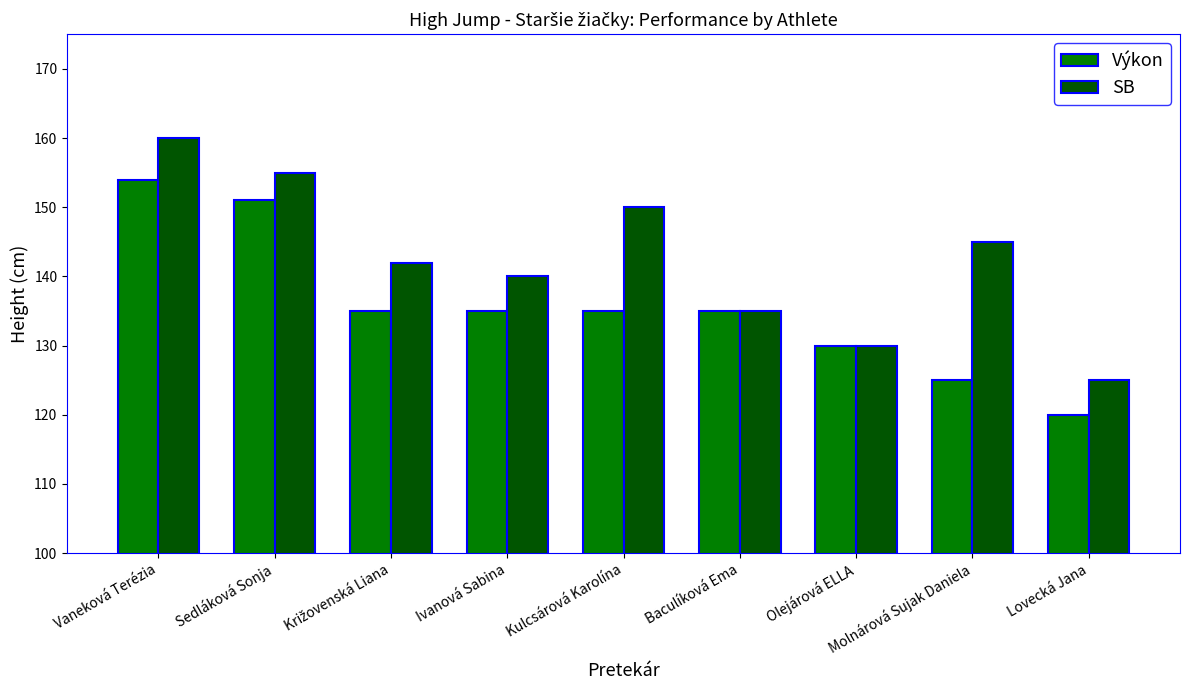

Which series has the widest spread of values?

SB